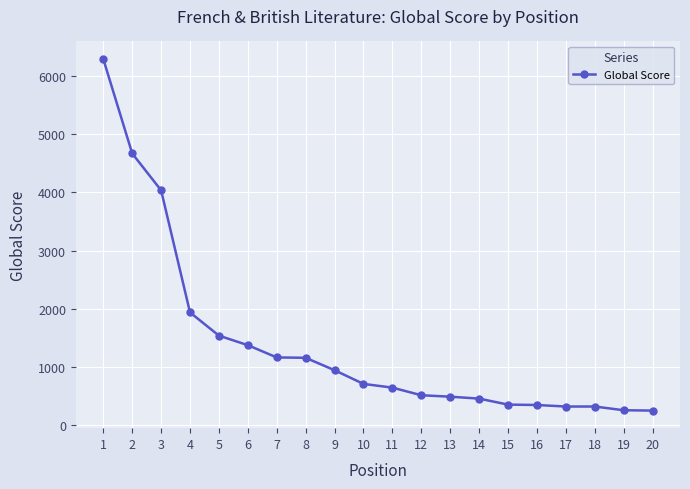

What is the average value?

1388